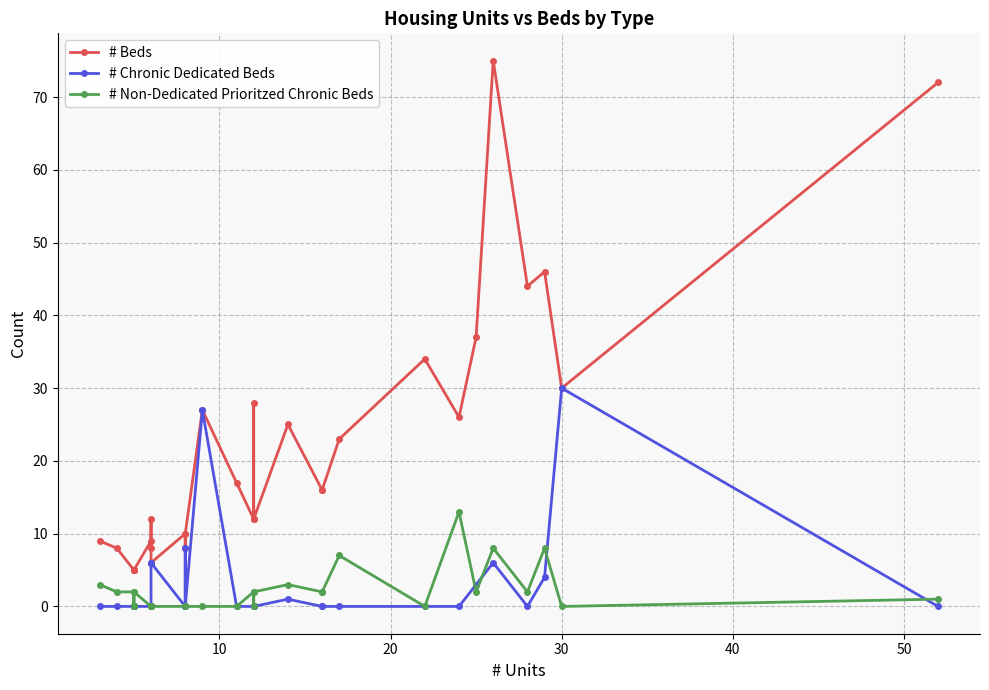

True or false: # Non-Dedicated Prioritzed Chronic Beds has a value of 1 at 17.

False